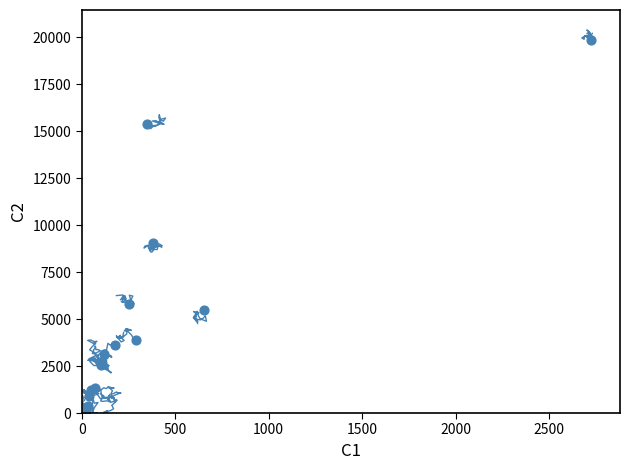

What Y value in the scatter plot is closest to 9920?

9061.5